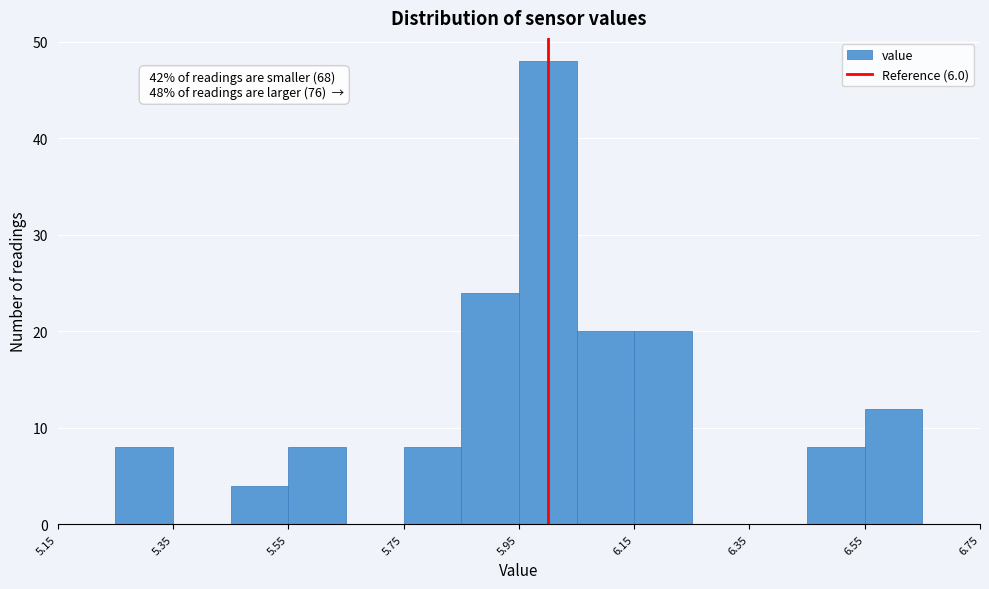

Which range on the x-axis has the tallest bar?

5.95 to 6.05